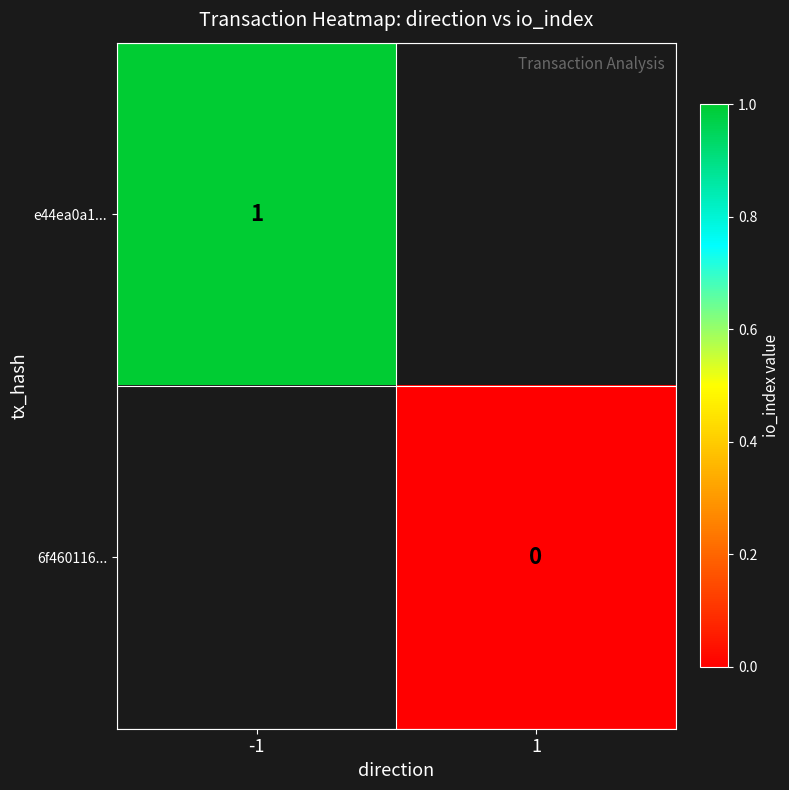

The e44ea0a1... series shows 1.6 at -1. True or false?

False